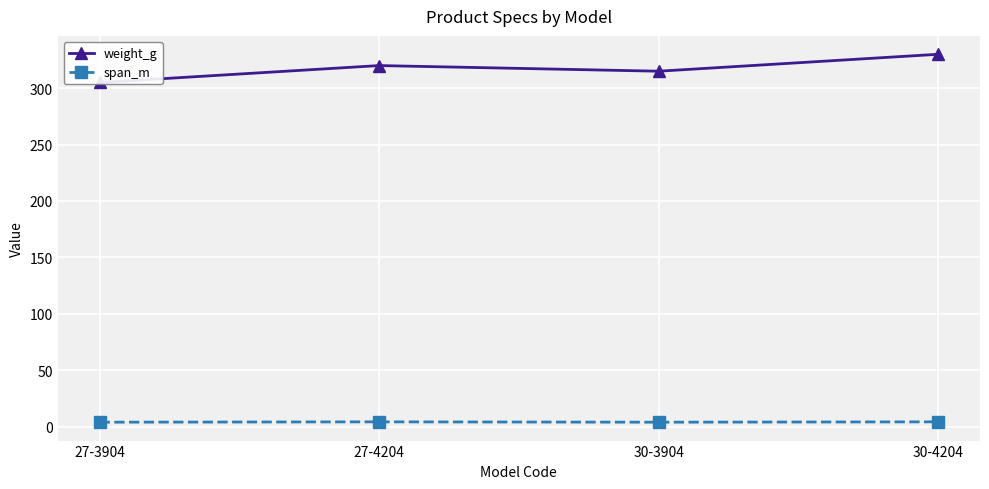

Which label corresponds to the smallest value in the chart?

27-3904